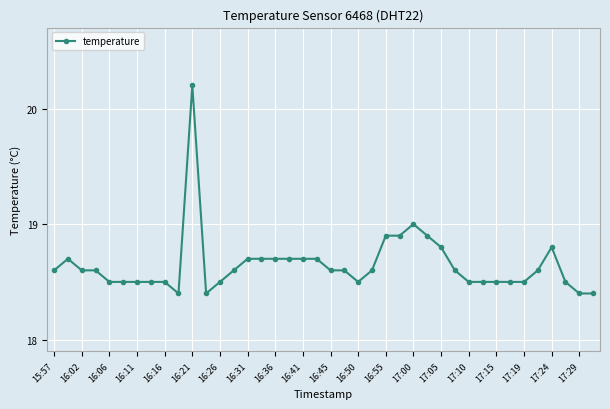

True or false: the data has more than 2 interior local peaks.

True